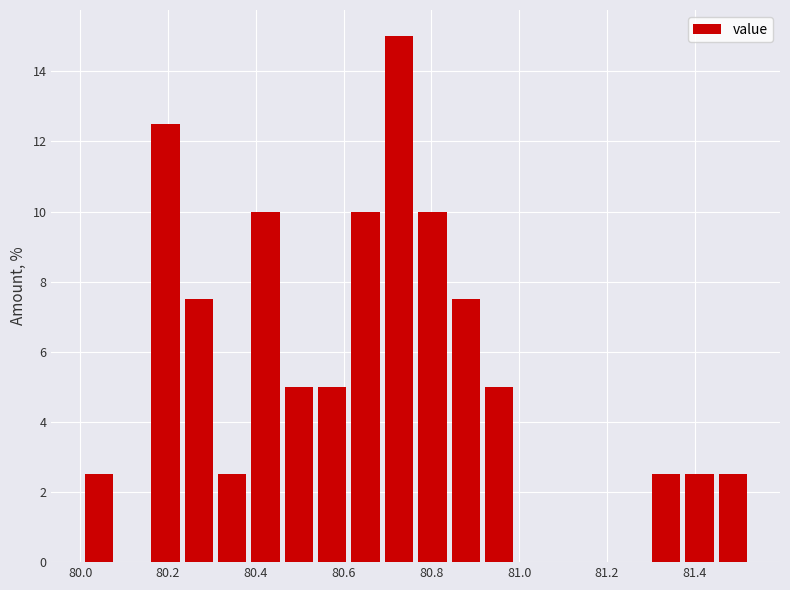

Read against the x-axis, roughly where is the centre of the tallest bar?

80.72